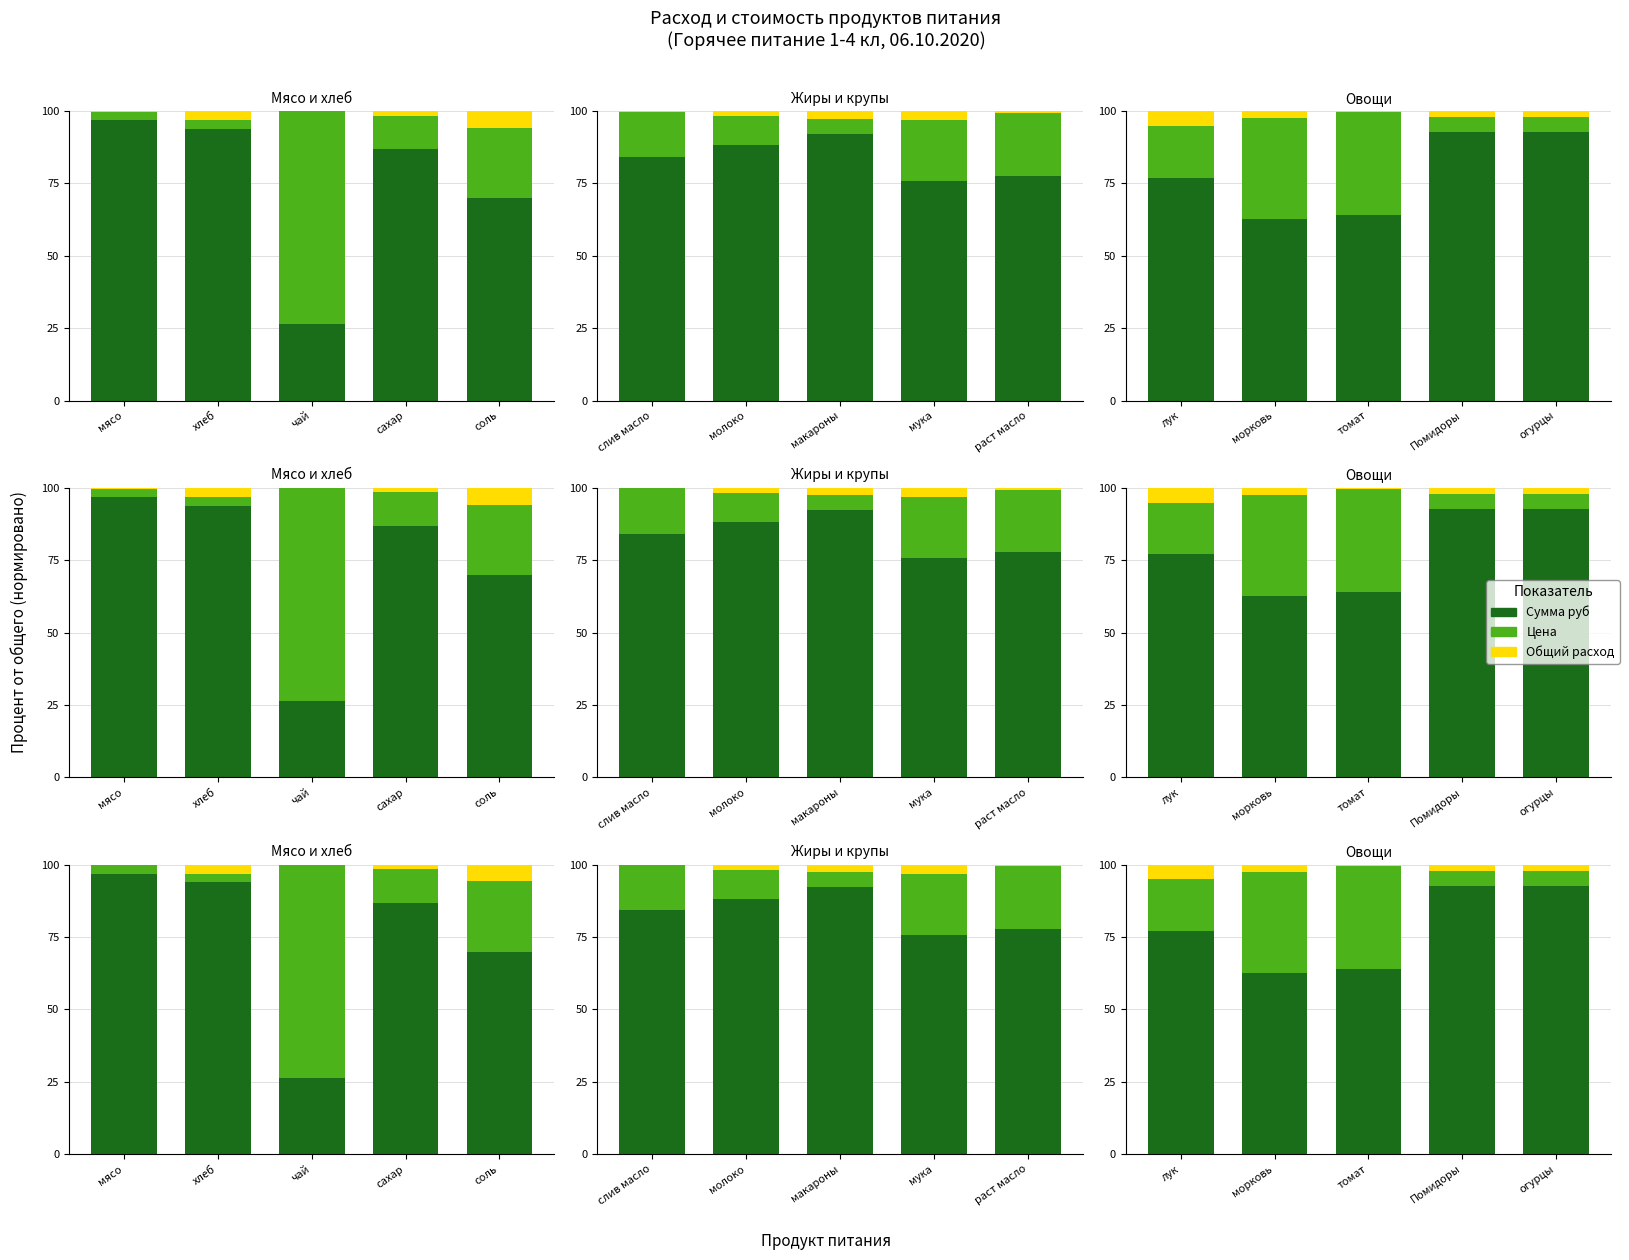

What is the total value across all series at огурцы?

100.0